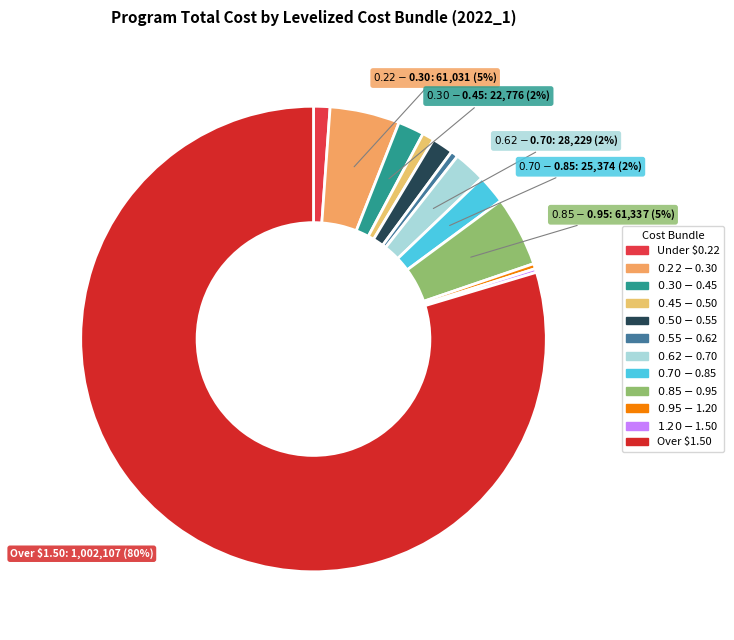

Rank the categories by value from highest to lowest.

12. Over $1.50/Therm, 09. $0.85/Therm to $0.95/Therm, 02. $0.22/Therm to $0.30/Therm, 07. $0.62/Therm to $0.70/Therm, 08. $0.70/Therm to $0.85/Therm, 03. $0.30/Therm to $0.45/Therm, 05. $0.50/Therm to $0.55/Therm, 01. Under $0.22/Therm, 04. $0.45/Therm to $0.50/Therm, 06. $0.55/Therm to $0.62/Therm, 10. $0.95/Therm to $1.20/Therm, 11. $1.20/Therm to $1.50/Therm